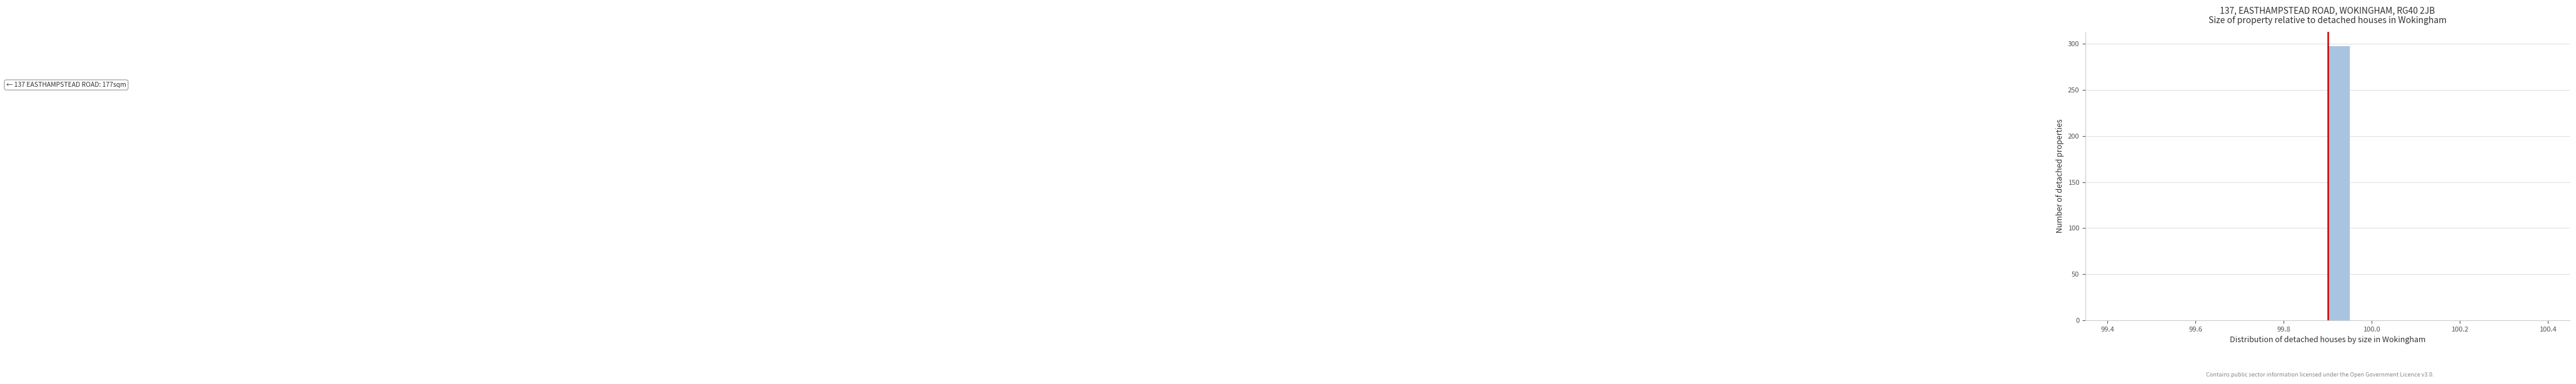

Around what value on the x-axis is the tallest bar? Give the approximate position of its centre, as read against the axis.

99.92